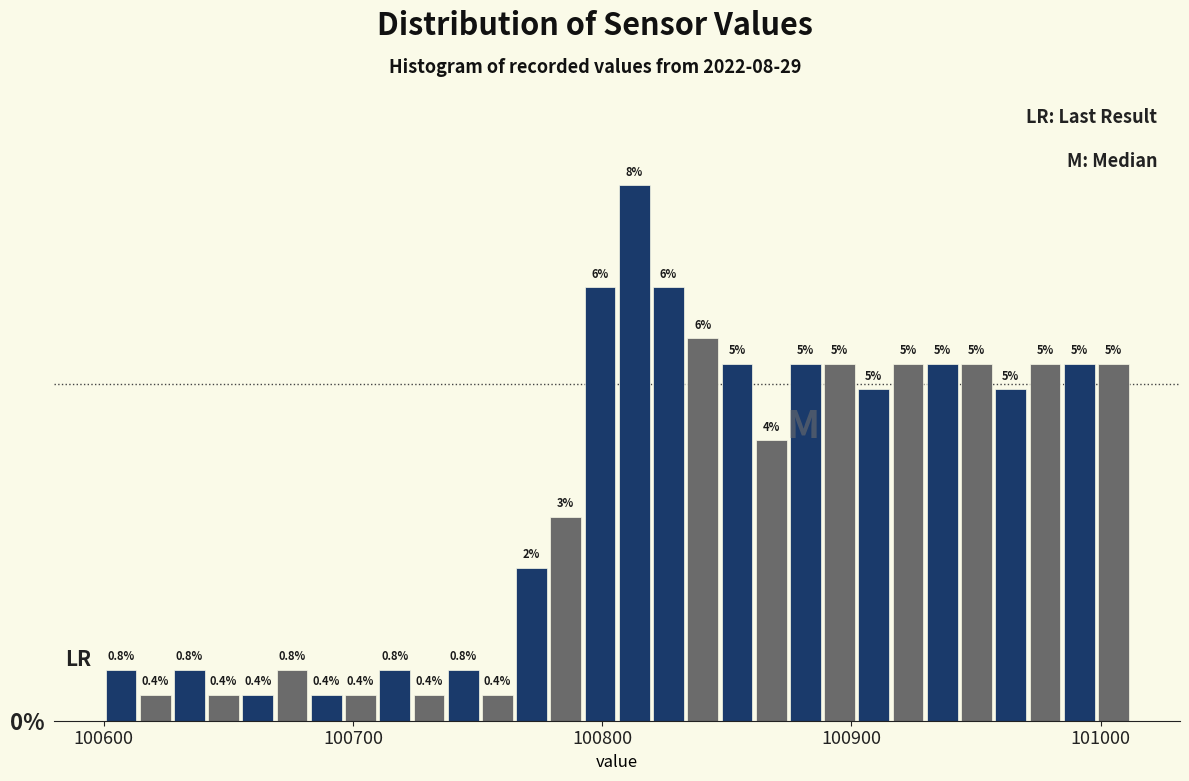

Read against the x-axis, roughly where is the centre of the tallest bar?

100810